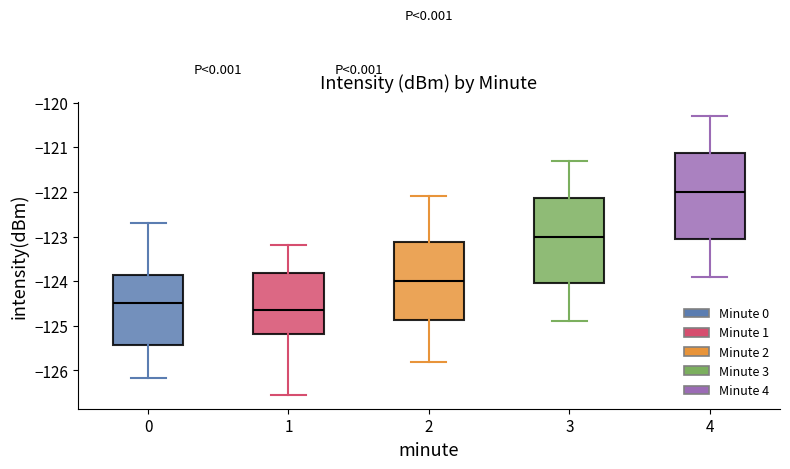

Which box's median line is the lowest?

1